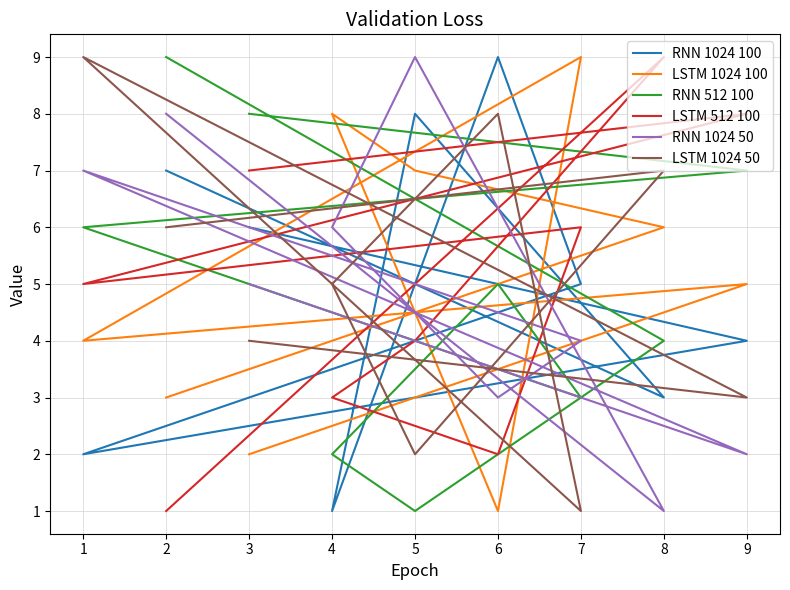

Between 2 and 5, which series saw the biggest shift?

RNN 512 100